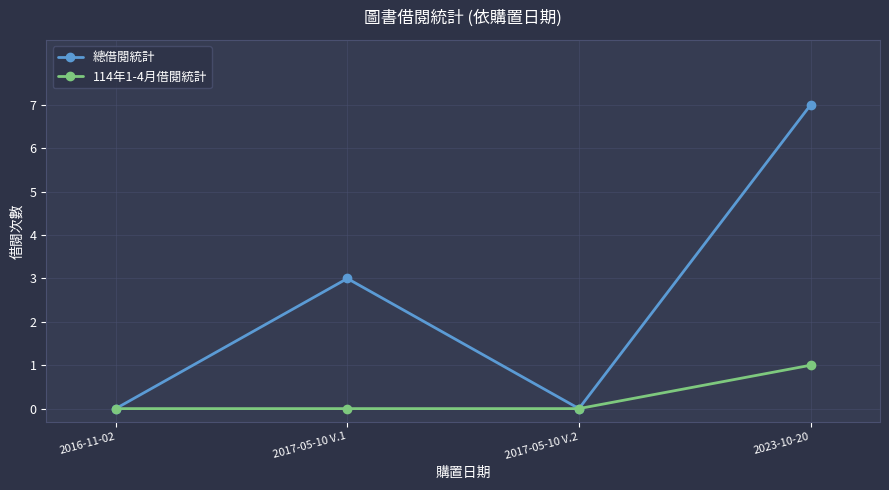

In 總借閱統計, how many points are higher than both neighbors (excluding endpoints)?

1